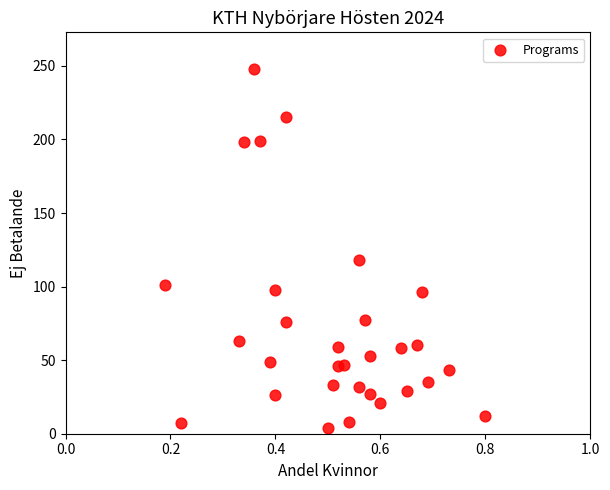

What is the range of Y values (max minus min)?

244